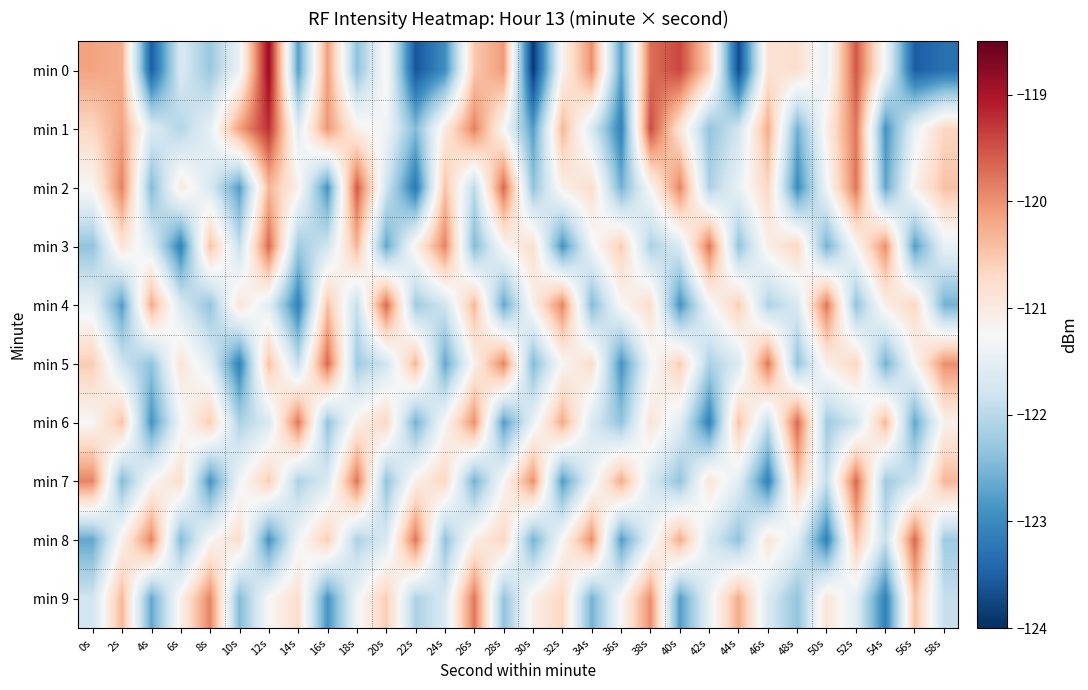

What is the smallest value displayed?

-123.9